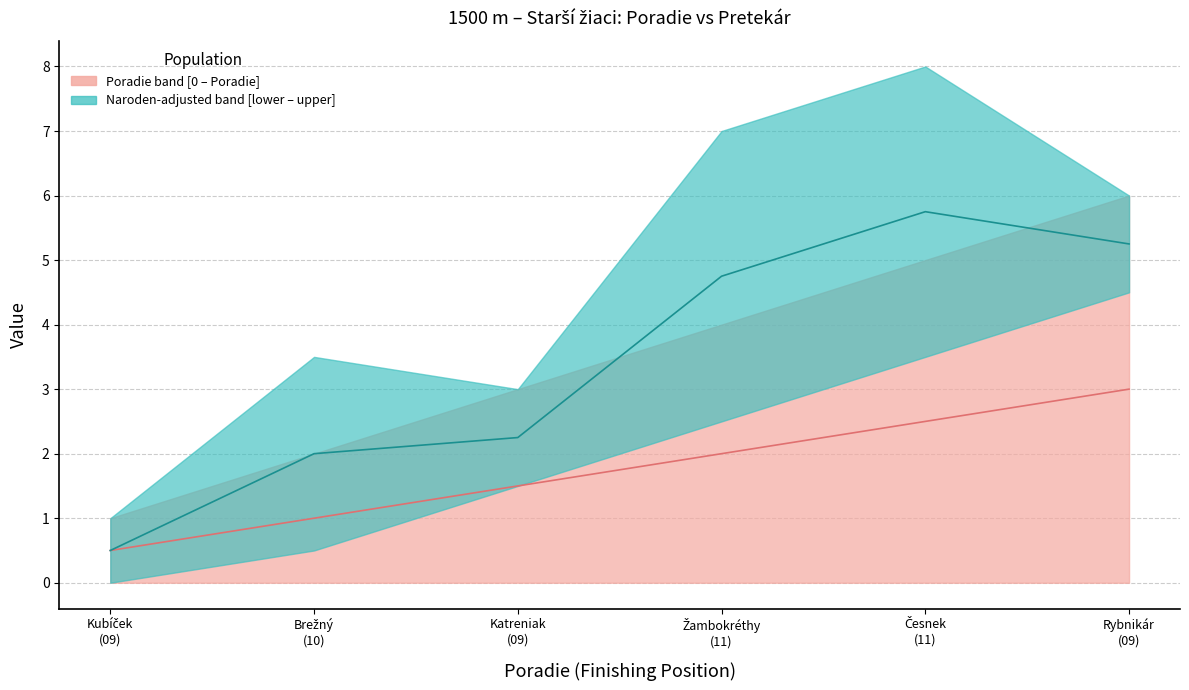

What position from the right is Česnek (11)?

2